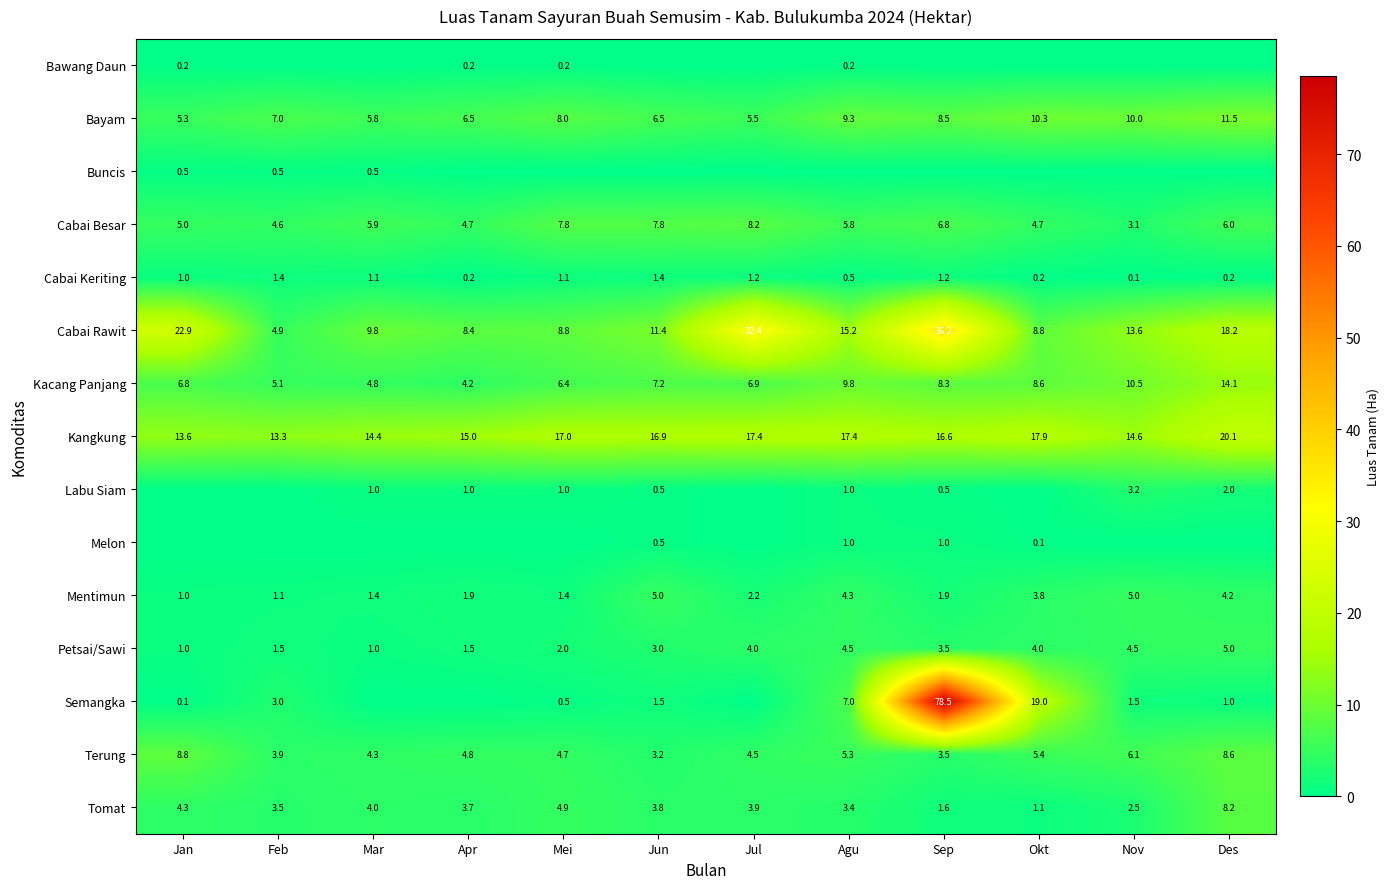

Where does the Terung series first go above 4?

Jan